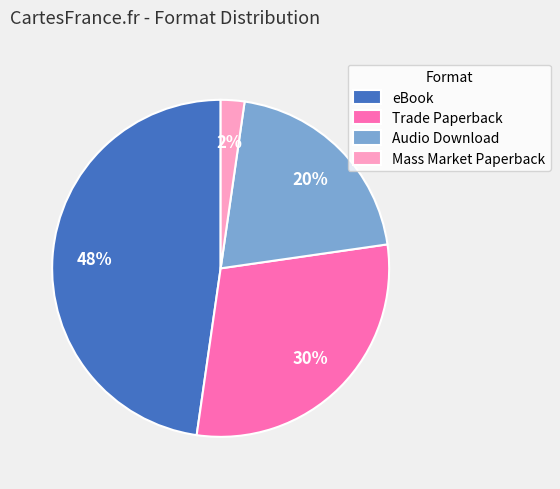

Is there any slice that represents more than half of the pie?

No